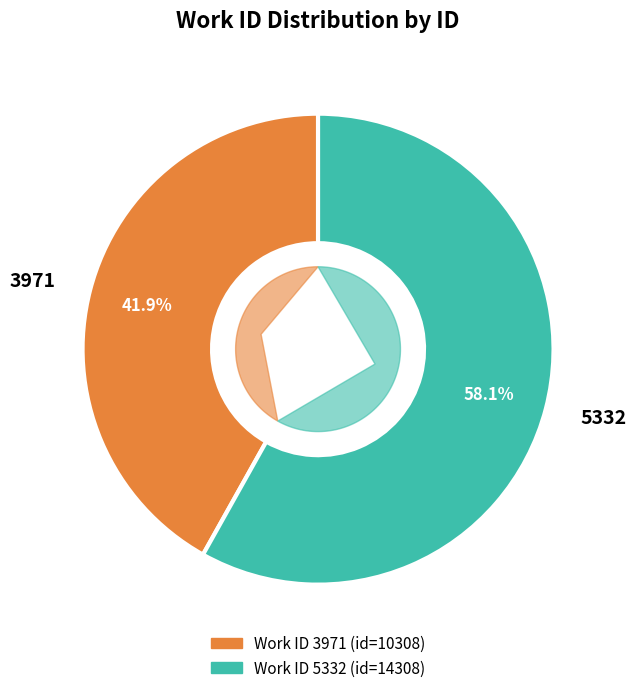

To the nearest percent, what is the difference between the largest and smallest slice percentages?

16%